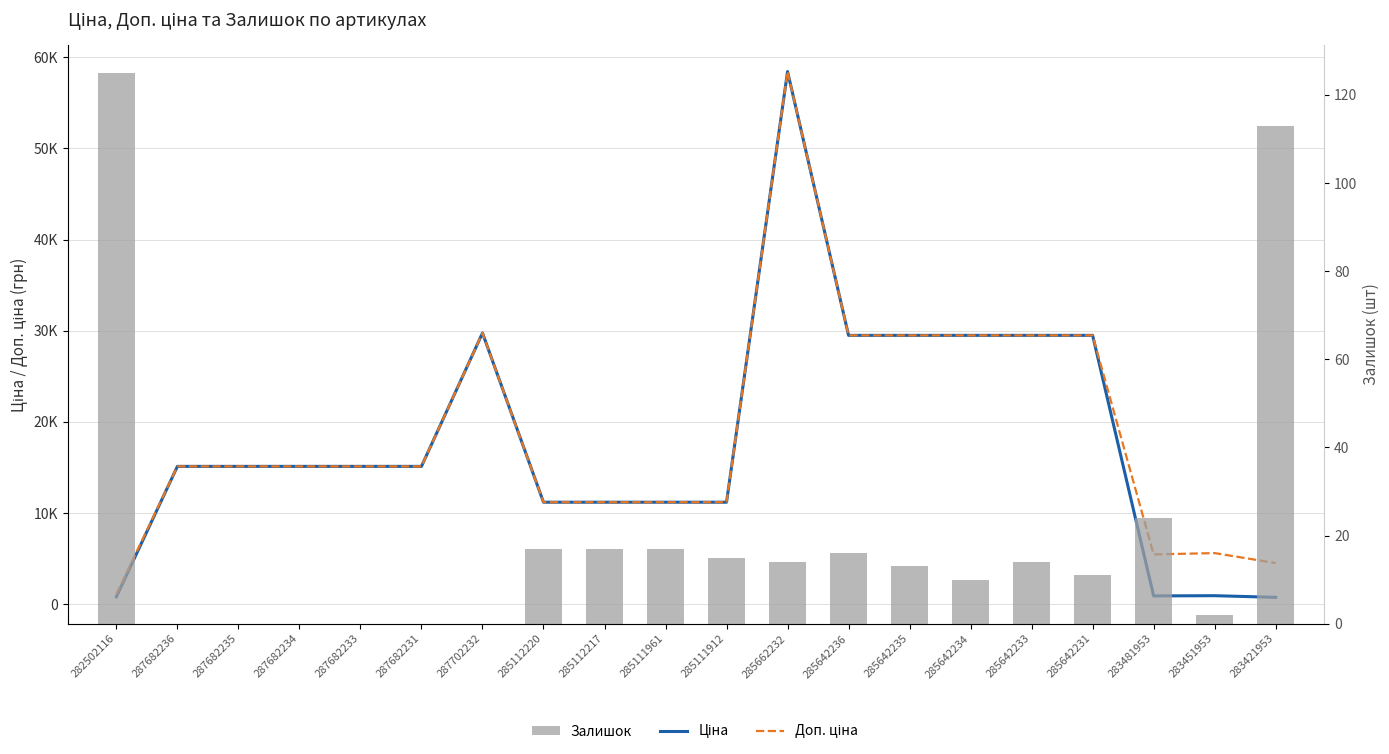

What is the difference between the maximum and second lowest values in the Залишок series?

125.0